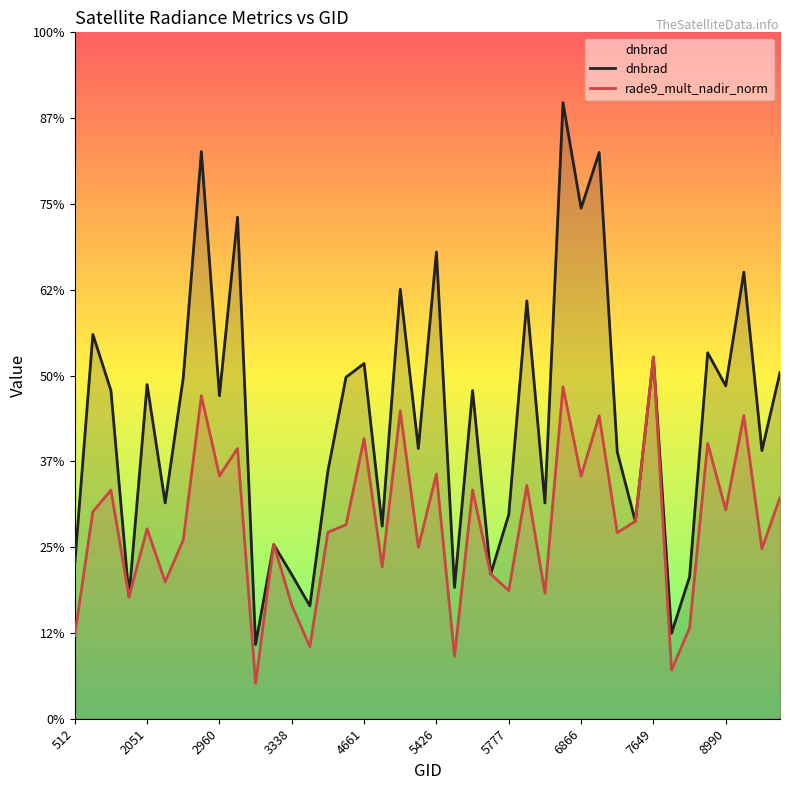

Does the chart display data point markers on the line(s)?

No